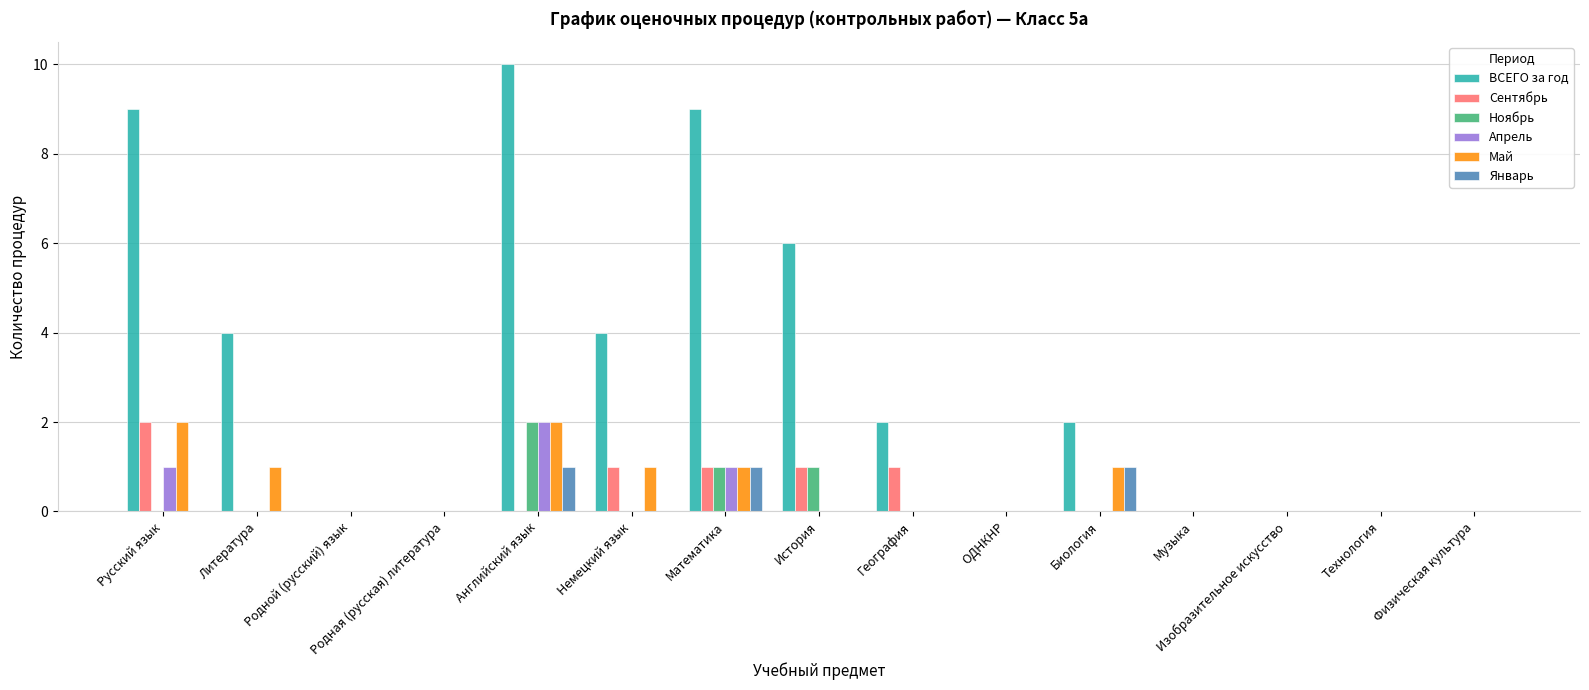

Which series changed the most between Русский язык and География?

ВСЕГО за год